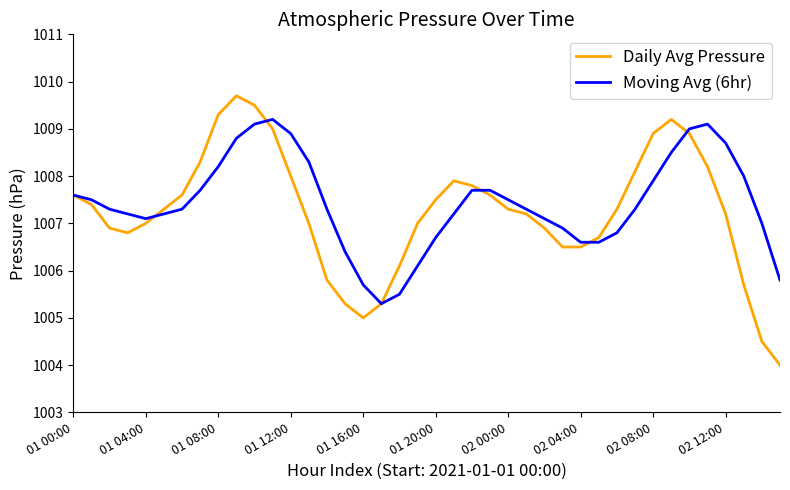

List the series in order of their peak value, lowest first.

Moving Avg (6hr), Daily Avg Pressure